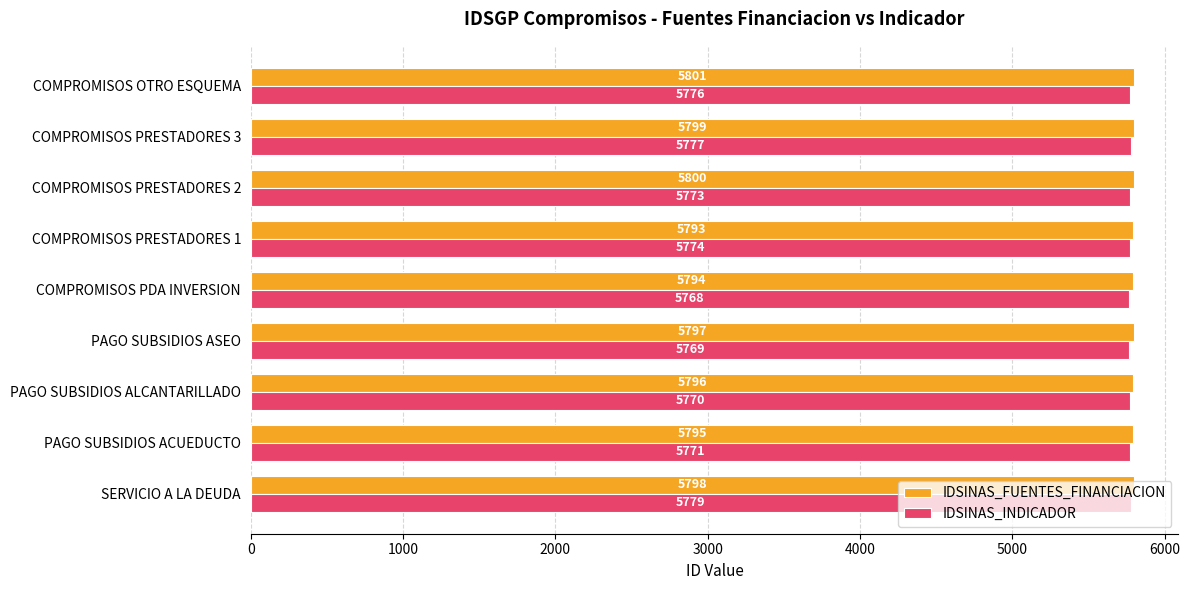

Where is IDSINAS_FUENTES_FINANCIACION nearest to the value 5797?

PAGO SUBSIDIOS ASEO